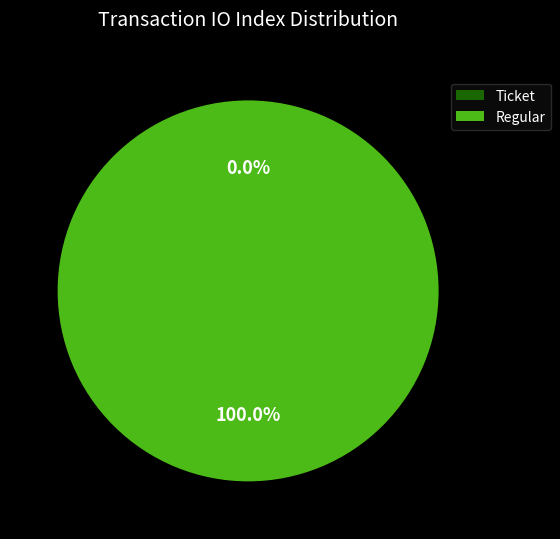

Is there a majority slice in this chart?

Yes